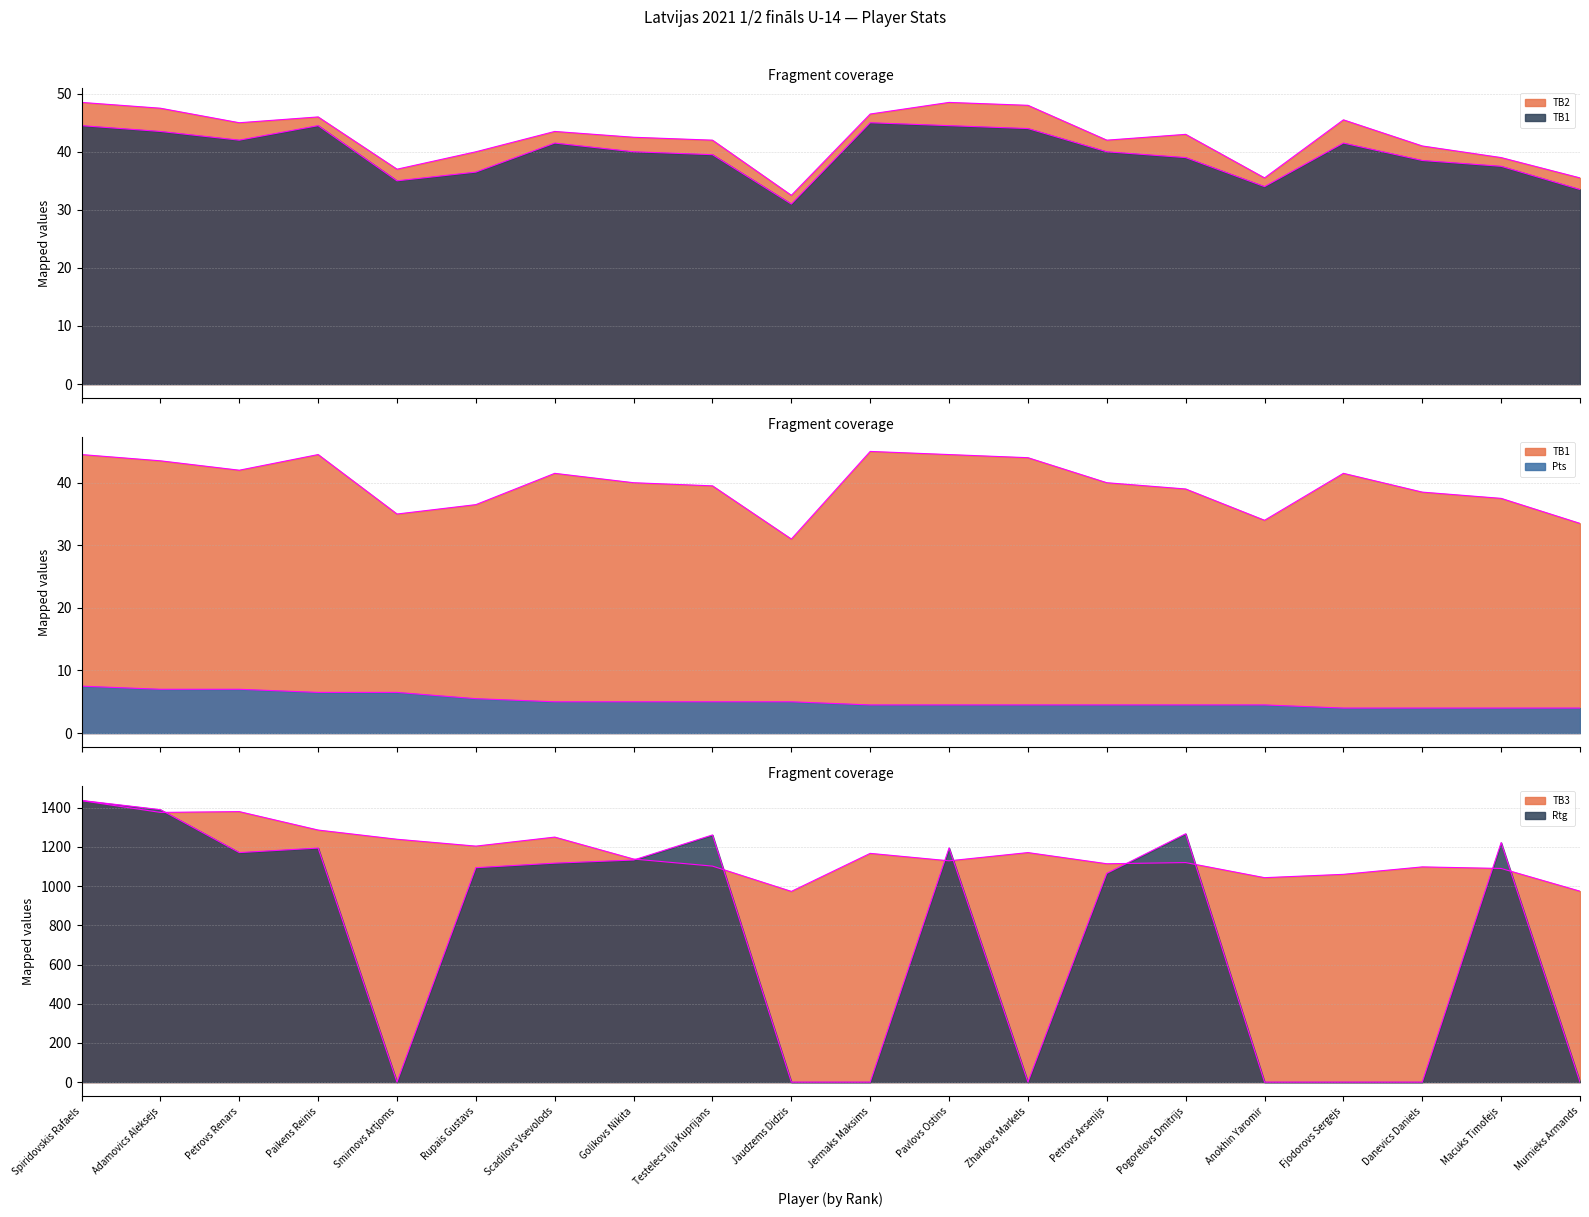

What is the label of the 4th point from the left?

Paikens Reinis